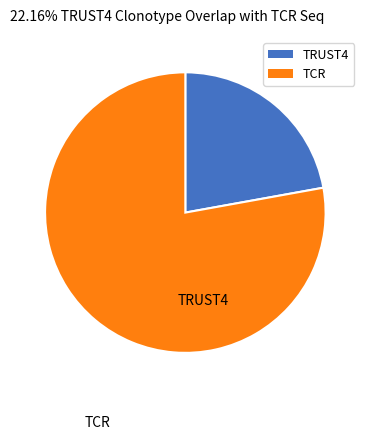

How many slices are in this pie chart?

2